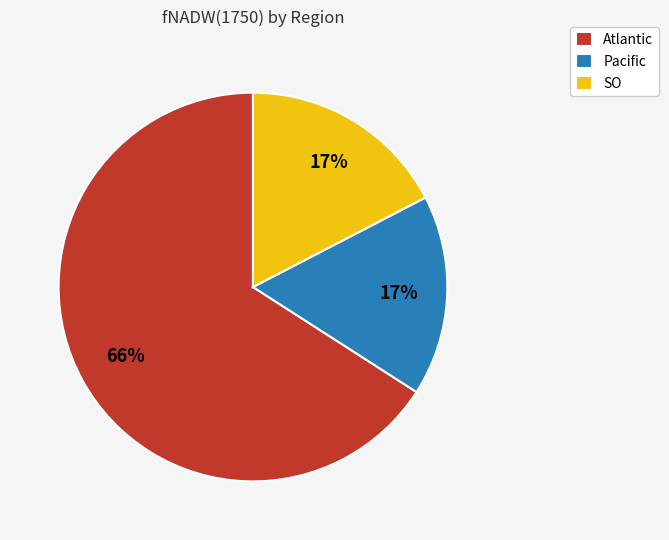

Is there any slice that represents more than half of the pie?

Yes